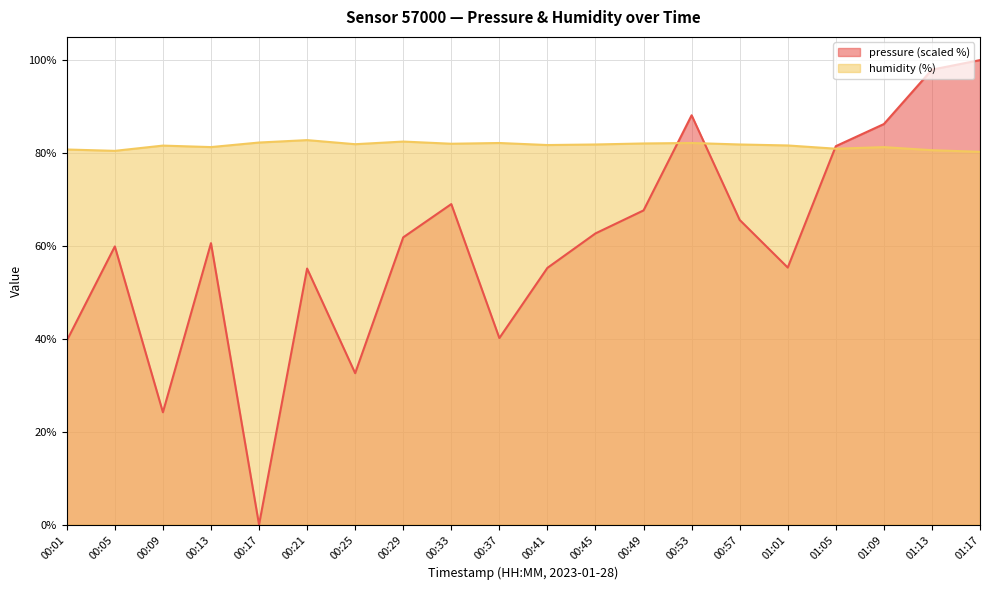

What is the spread (max minus min) of values at 00:45?

19.1